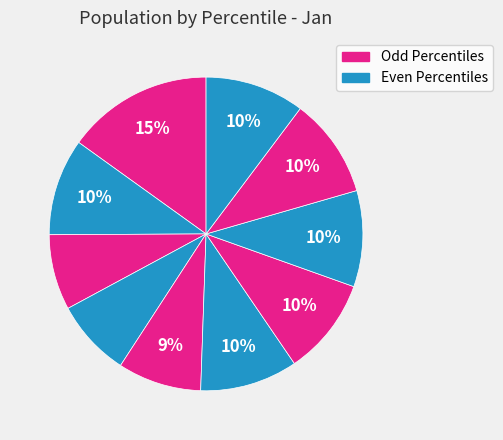

To the nearest percent, what is the average slice percentage?

10%